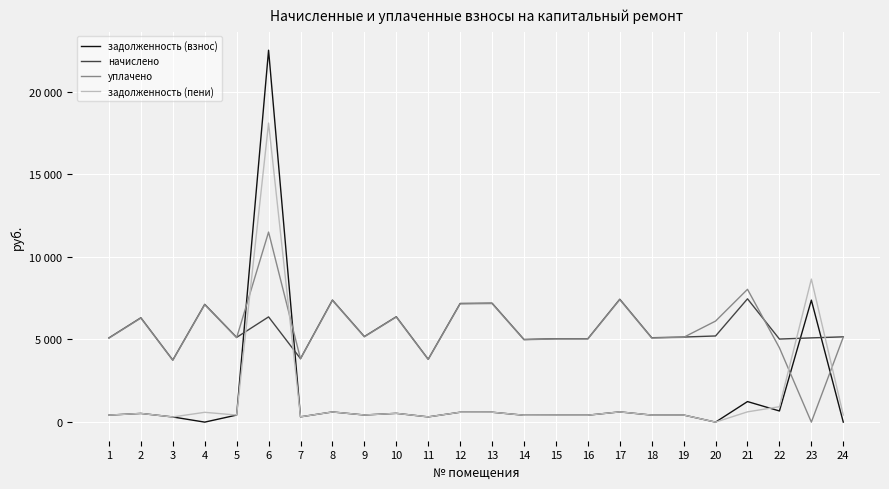

At which label does уплачено first exceed 5143?

2